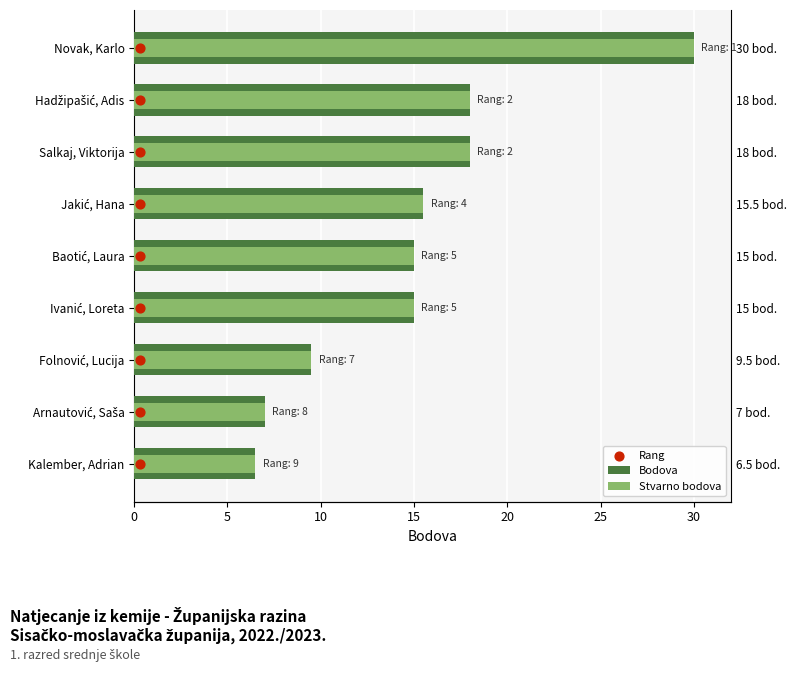

Which series has the largest total across all categories?

Bodova